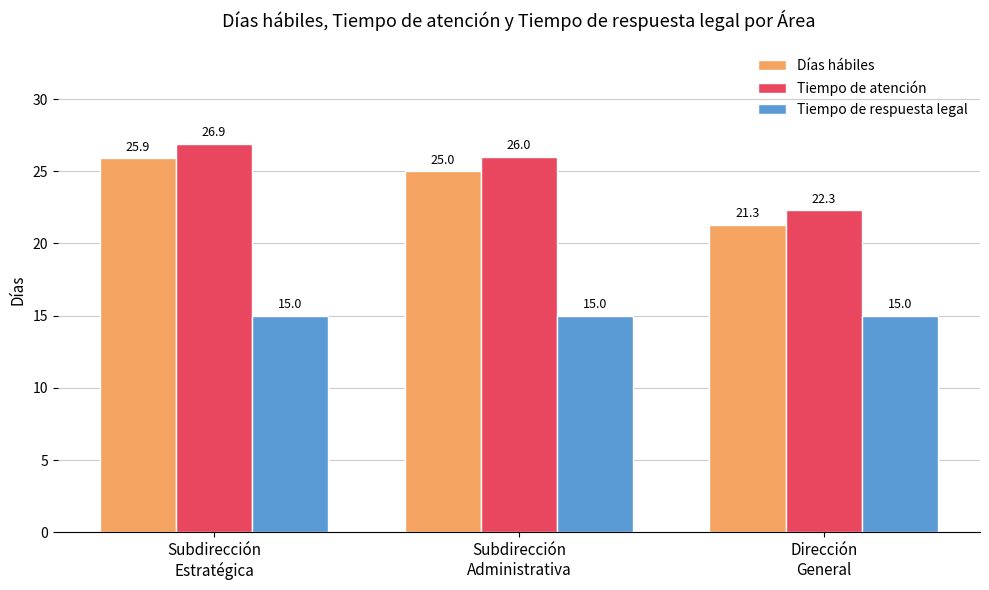

How many data points does each series have?

3